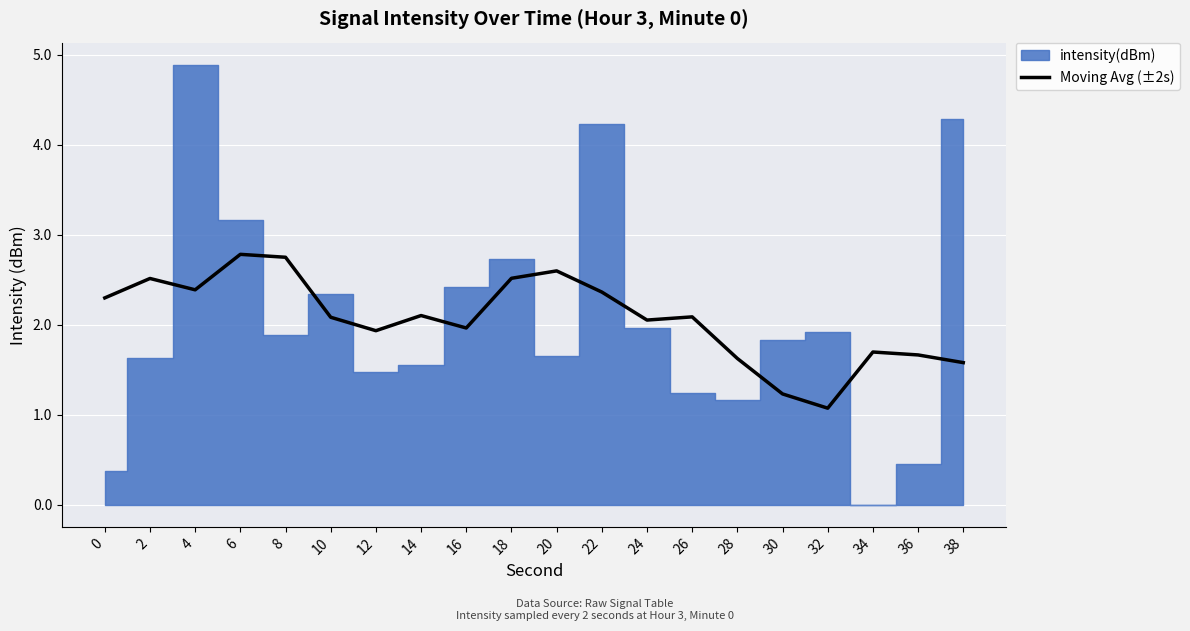

List the labels in order of value, largest first.

6, 8, 20, 18, 2, 4, 22, 0, 14, 26, 10, 24, 16, 12, 34, 36, 28, 38, 30, 32